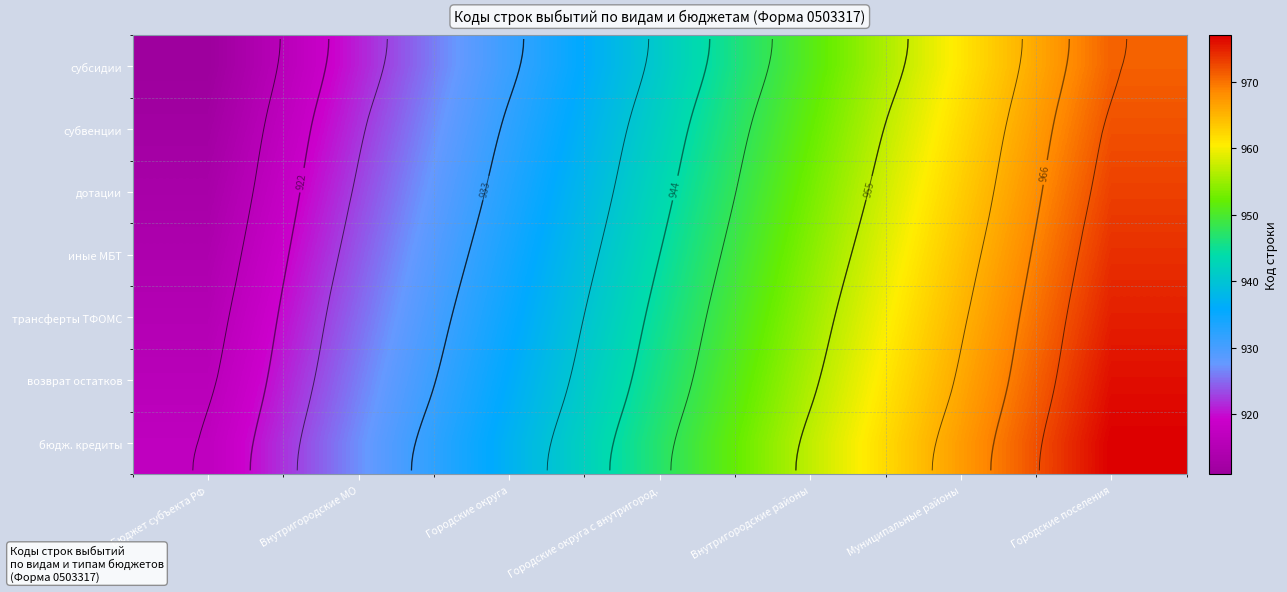

Count the возврат остатков values in the range 926 to 966.

5